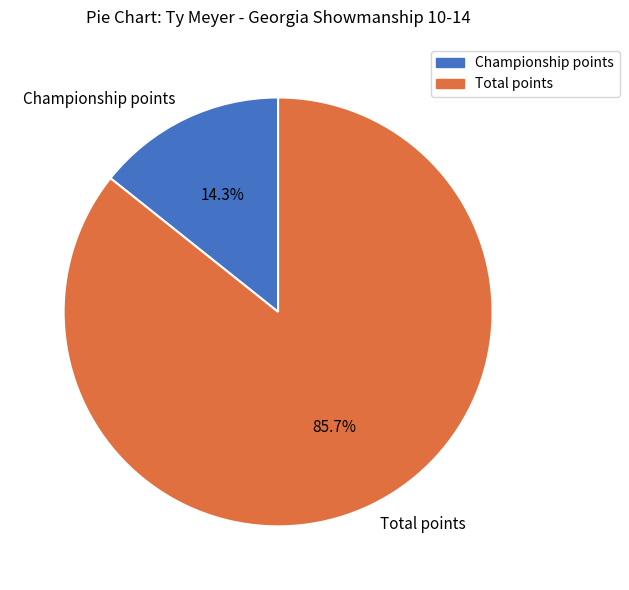

Which slice is the largest?

Total points